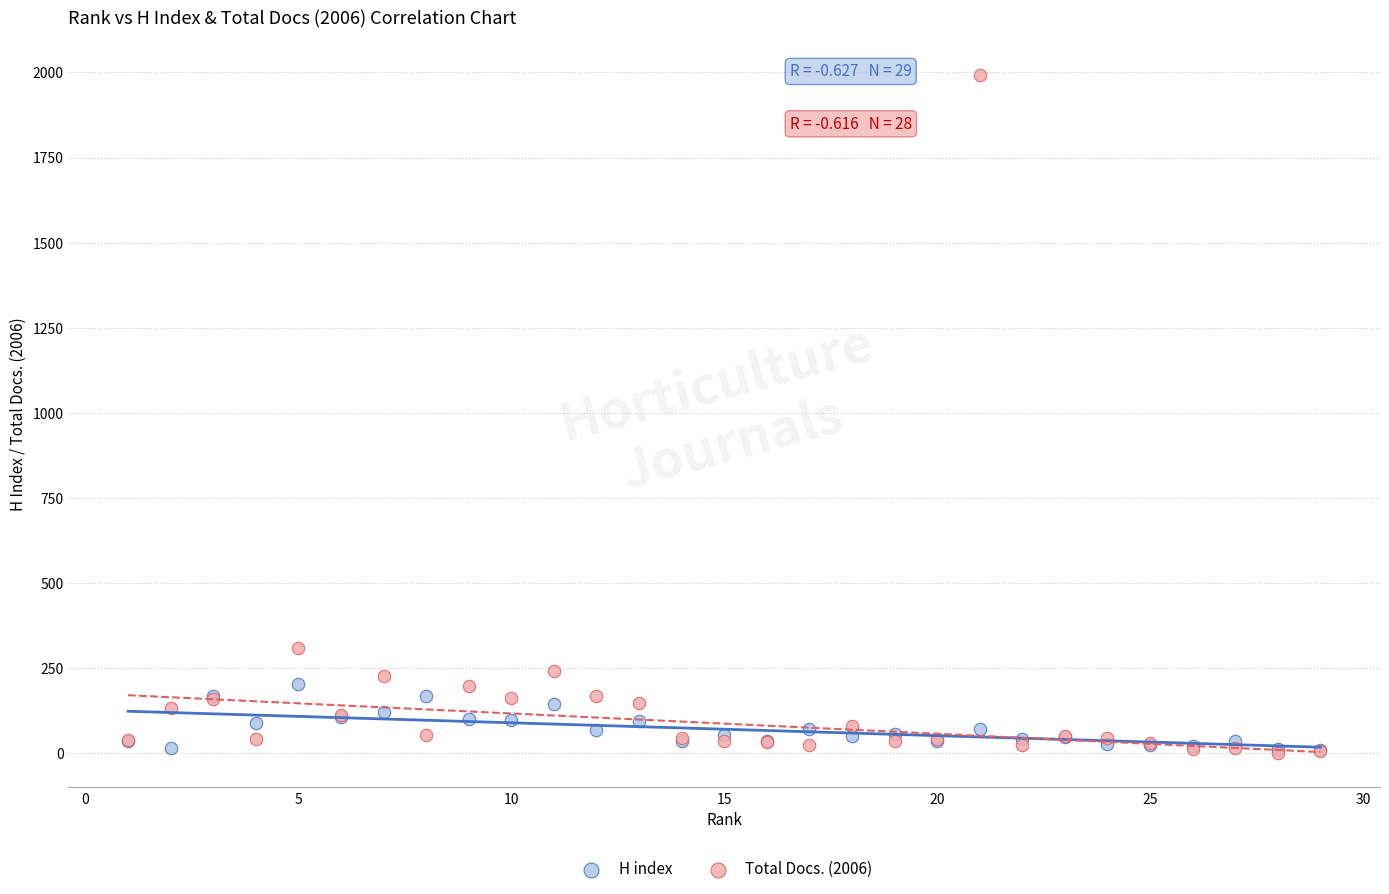

What are all the series names shown in the legend?

H index, Total Docs. (2006)